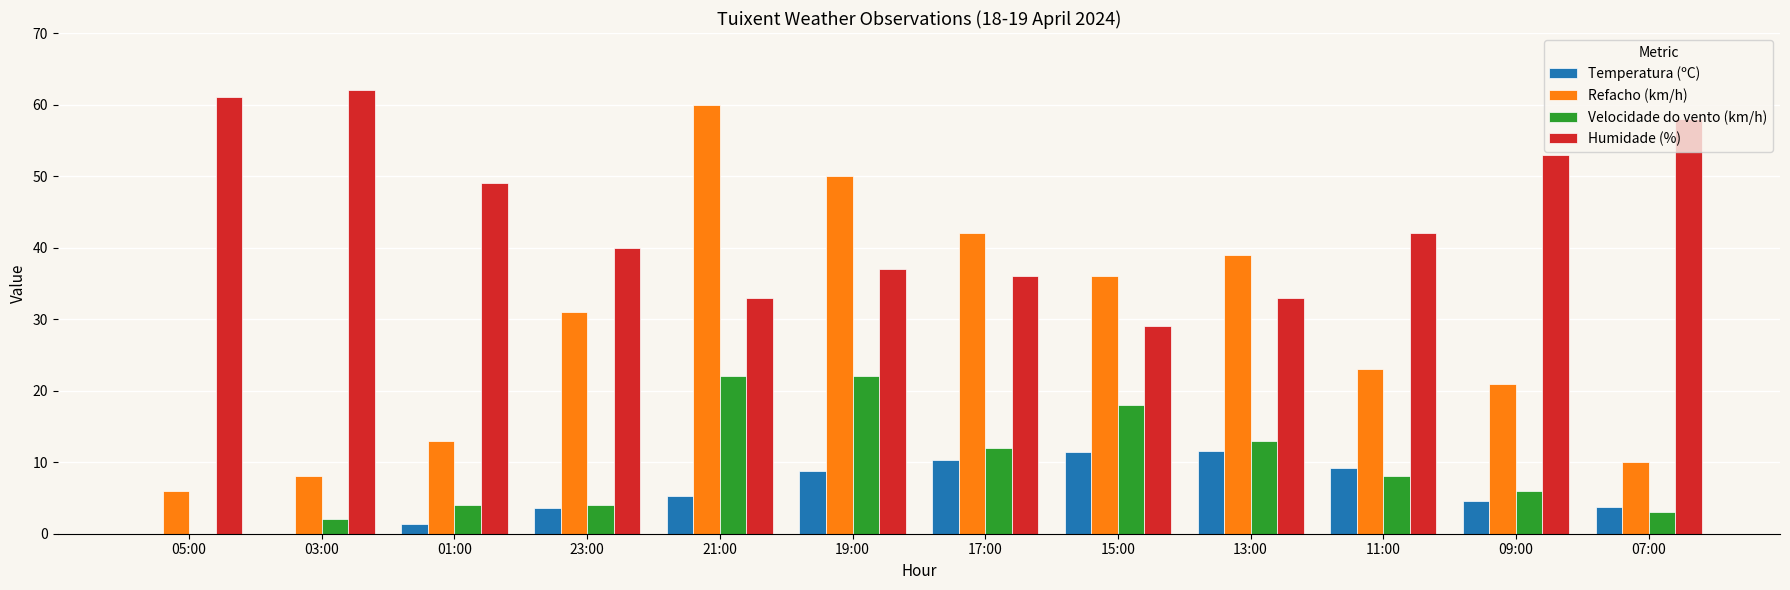

True or false: Temperatura (ºC) has a value of 5.3 at 21:00.

True